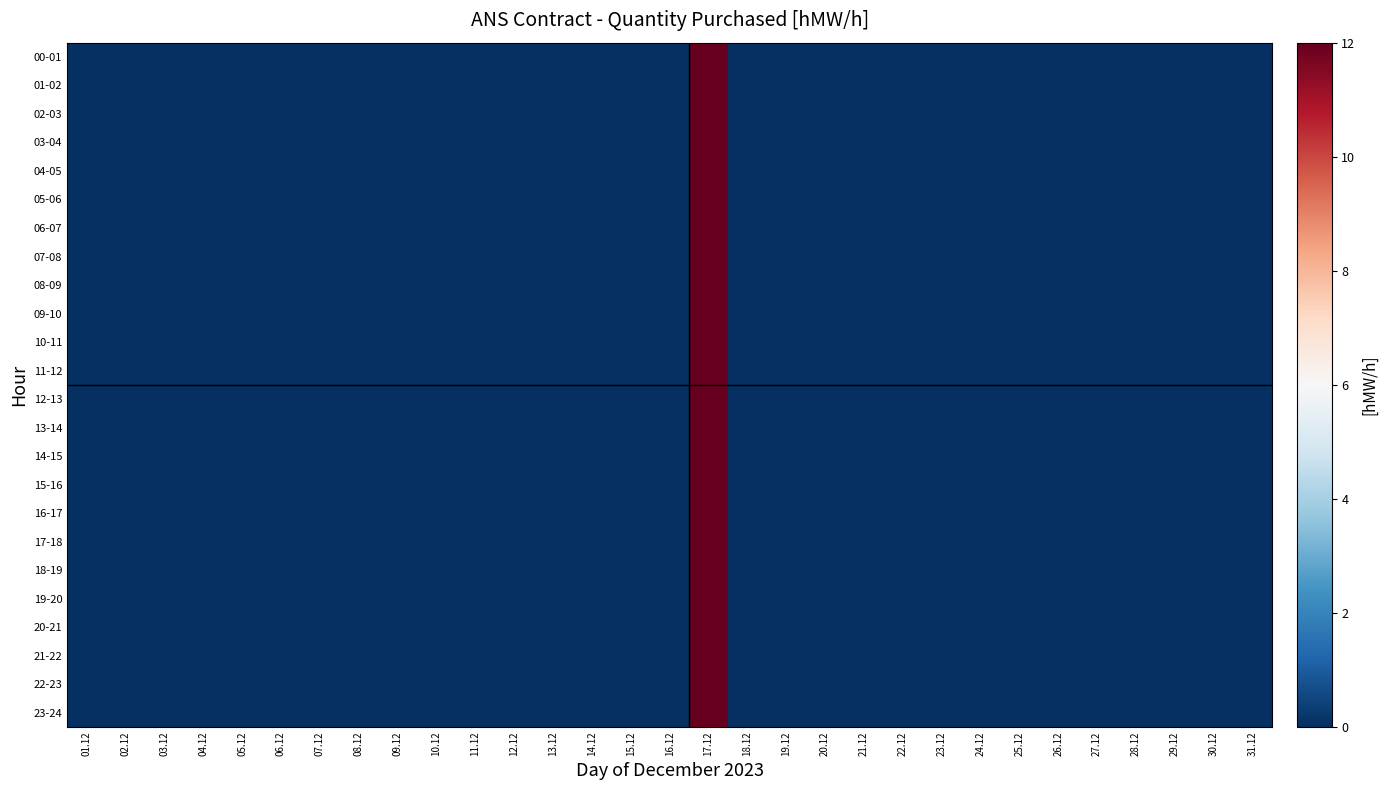

Reading left to right, extract all data points from this chart.

00-01: 01.12=0	02.12=0	03.12=0	04.12=0	05.12=0	06.12=0	07.12=0	08.12=0	09.12=0	10.12=0	11.12=0	12.12=0	13.12=0	14.12=0	15.12=0	16.12=0	17.12=12	18.12=0	19.12=0	20.12=0	21.12=0	22.12=0	23.12=0	24.12=0	25.12=0	26.12=0	27.12=0	28.12=0	29.12=0	30.12=0	31.12=0
01-02: 01.12=0	02.12=0	03.12=0	04.12=0	05.12=0	06.12=0	07.12=0	08.12=0	09.12=0	10.12=0	11.12=0	12.12=0	13.12=0	14.12=0	15.12=0	16.12=0	17.12=12	18.12=0	19.12=0	20.12=0	21.12=0	22.12=0	23.12=0	24.12=0	25.12=0	26.12=0	27.12=0	28.12=0	29.12=0	30.12=0	31.12=0
02-03: 01.12=0	02.12=0	03.12=0	04.12=0	05.12=0	06.12=0	07.12=0	08.12=0	09.12=0	10.12=0	11.12=0	12.12=0	13.12=0	14.12=0	15.12=0	16.12=0	17.12=12	18.12=0	19.12=0	20.12=0	21.12=0	22.12=0	23.12=0	24.12=0	25.12=0	26.12=0	27.12=0	28.12=0	29.12=0	30.12=0	31.12=0
03-04: 01.12=0	02.12=0	03.12=0	04.12=0	05.12=0	06.12=0	07.12=0	08.12=0	09.12=0	10.12=0	11.12=0	12.12=0	13.12=0	14.12=0	15.12=0	16.12=0	17.12=12	18.12=0	19.12=0	20.12=0	21.12=0	22.12=0	23.12=0	24.12=0	25.12=0	26.12=0	27.12=0	28.12=0	29.12=0	30.12=0	31.12=0
04-05: 01.12=0	02.12=0	03.12=0	04.12=0	05.12=0	06.12=0	07.12=0	08.12=0	09.12=0	10.12=0	11.12=0	12.12=0	13.12=0	14.12=0	15.12=0	16.12=0	17.12=12	18.12=0	19.12=0	20.12=0	21.12=0	22.12=0	23.12=0	24.12=0	25.12=0	26.12=0	27.12=0	28.12=0	29.12=0	30.12=0	31.12=0
05-06: 01.12=0	02.12=0	03.12=0	04.12=0	05.12=0	06.12=0	07.12=0	08.12=0	09.12=0	10.12=0	11.12=0	12.12=0	13.12=0	14.12=0	15.12=0	16.12=0	17.12=12	18.12=0	19.12=0	20.12=0	21.12=0	22.12=0	23.12=0	24.12=0	25.12=0	26.12=0	27.12=0	28.12=0	29.12=0	30.12=0	31.12=0
06-07: 01.12=0	02.12=0	03.12=0	04.12=0	05.12=0	06.12=0	07.12=0	08.12=0	09.12=0	10.12=0	11.12=0	12.12=0	13.12=0	14.12=0	15.12=0	16.12=0	17.12=12	18.12=0	19.12=0	20.12=0	21.12=0	22.12=0	23.12=0	24.12=0	25.12=0	26.12=0	27.12=0	28.12=0	29.12=0	30.12=0	31.12=0
07-08: 01.12=0	02.12=0	03.12=0	04.12=0	05.12=0	06.12=0	07.12=0	08.12=0	09.12=0	10.12=0	11.12=0	12.12=0	13.12=0	14.12=0	15.12=0	16.12=0	17.12=12	18.12=0	19.12=0	20.12=0	21.12=0	22.12=0	23.12=0	24.12=0	25.12=0	26.12=0	27.12=0	28.12=0	29.12=0	30.12=0	31.12=0
08-09: 01.12=0	02.12=0	03.12=0	04.12=0	05.12=0	06.12=0	07.12=0	08.12=0	09.12=0	10.12=0	11.12=0	12.12=0	13.12=0	14.12=0	15.12=0	16.12=0	17.12=12	18.12=0	19.12=0	20.12=0	21.12=0	22.12=0	23.12=0	24.12=0	25.12=0	26.12=0	27.12=0	28.12=0	29.12=0	30.12=0	31.12=0
09-10: 01.12=0	02.12=0	03.12=0	04.12=0	05.12=0	06.12=0	07.12=0	08.12=0	09.12=0	10.12=0	11.12=0	12.12=0	13.12=0	14.12=0	15.12=0	16.12=0	17.12=12	18.12=0	19.12=0	20.12=0	21.12=0	22.12=0	23.12=0	24.12=0	25.12=0	26.12=0	27.12=0	28.12=0	29.12=0	30.12=0	31.12=0
10-11: 01.12=0	02.12=0	03.12=0	04.12=0	05.12=0	06.12=0	07.12=0	08.12=0	09.12=0	10.12=0	11.12=0	12.12=0	13.12=0	14.12=0	15.12=0	16.12=0	17.12=12	18.12=0	19.12=0	20.12=0	21.12=0	22.12=0	23.12=0	24.12=0	25.12=0	26.12=0	27.12=0	28.12=0	29.12=0	30.12=0	31.12=0
11-12: 01.12=0	02.12=0	03.12=0	04.12=0	05.12=0	06.12=0	07.12=0	08.12=0	09.12=0	10.12=0	11.12=0	12.12=0	13.12=0	14.12=0	15.12=0	16.12=0	17.12=12	18.12=0	19.12=0	20.12=0	21.12=0	22.12=0	23.12=0	24.12=0	25.12=0	26.12=0	27.12=0	28.12=0	29.12=0	30.12=0	31.12=0
12-13: 01.12=0	02.12=0	03.12=0	04.12=0	05.12=0	06.12=0	07.12=0	08.12=0	09.12=0	10.12=0	11.12=0	12.12=0	13.12=0	14.12=0	15.12=0	16.12=0	17.12=12	18.12=0	19.12=0	20.12=0	21.12=0	22.12=0	23.12=0	24.12=0	25.12=0	26.12=0	27.12=0	28.12=0	29.12=0	30.12=0	31.12=0
13-14: 01.12=0	02.12=0	03.12=0	04.12=0	05.12=0	06.12=0	07.12=0	08.12=0	09.12=0	10.12=0	11.12=0	12.12=0	13.12=0	14.12=0	15.12=0	16.12=0	17.12=12	18.12=0	19.12=0	20.12=0	21.12=0	22.12=0	23.12=0	24.12=0	25.12=0	26.12=0	27.12=0	28.12=0	29.12=0	30.12=0	31.12=0
14-15: 01.12=0	02.12=0	03.12=0	04.12=0	05.12=0	06.12=0	07.12=0	08.12=0	09.12=0	10.12=0	11.12=0	12.12=0	13.12=0	14.12=0	15.12=0	16.12=0	17.12=12	18.12=0	19.12=0	20.12=0	21.12=0	22.12=0	23.12=0	24.12=0	25.12=0	26.12=0	27.12=0	28.12=0	29.12=0	30.12=0	31.12=0
15-16: 01.12=0	02.12=0	03.12=0	04.12=0	05.12=0	06.12=0	07.12=0	08.12=0	09.12=0	10.12=0	11.12=0	12.12=0	13.12=0	14.12=0	15.12=0	16.12=0	17.12=12	18.12=0	19.12=0	20.12=0	21.12=0	22.12=0	23.12=0	24.12=0	25.12=0	26.12=0	27.12=0	28.12=0	29.12=0	30.12=0	31.12=0
16-17: 01.12=0	02.12=0	03.12=0	04.12=0	05.12=0	06.12=0	07.12=0	08.12=0	09.12=0	10.12=0	11.12=0	12.12=0	13.12=0	14.12=0	15.12=0	16.12=0	17.12=12	18.12=0	19.12=0	20.12=0	21.12=0	22.12=0	23.12=0	24.12=0	25.12=0	26.12=0	27.12=0	28.12=0	29.12=0	30.12=0	31.12=0
17-18: 01.12=0	02.12=0	03.12=0	04.12=0	05.12=0	06.12=0	07.12=0	08.12=0	09.12=0	10.12=0	11.12=0	12.12=0	13.12=0	14.12=0	15.12=0	16.12=0	17.12=12	18.12=0	19.12=0	20.12=0	21.12=0	22.12=0	23.12=0	24.12=0	25.12=0	26.12=0	27.12=0	28.12=0	29.12=0	30.12=0	31.12=0
18-19: 01.12=0	02.12=0	03.12=0	04.12=0	05.12=0	06.12=0	07.12=0	08.12=0	09.12=0	10.12=0	11.12=0	12.12=0	13.12=0	14.12=0	15.12=0	16.12=0	17.12=12	18.12=0	19.12=0	20.12=0	21.12=0	22.12=0	23.12=0	24.12=0	25.12=0	26.12=0	27.12=0	28.12=0	29.12=0	30.12=0	31.12=0
19-20: 01.12=0	02.12=0	03.12=0	04.12=0	05.12=0	06.12=0	07.12=0	08.12=0	09.12=0	10.12=0	11.12=0	12.12=0	13.12=0	14.12=0	15.12=0	16.12=0	17.12=12	18.12=0	19.12=0	20.12=0	21.12=0	22.12=0	23.12=0	24.12=0	25.12=0	26.12=0	27.12=0	28.12=0	29.12=0	30.12=0	31.12=0
20-21: 01.12=0	02.12=0	03.12=0	04.12=0	05.12=0	06.12=0	07.12=0	08.12=0	09.12=0	10.12=0	11.12=0	12.12=0	13.12=0	14.12=0	15.12=0	16.12=0	17.12=12	18.12=0	19.12=0	20.12=0	21.12=0	22.12=0	23.12=0	24.12=0	25.12=0	26.12=0	27.12=0	28.12=0	29.12=0	30.12=0	31.12=0
21-22: 01.12=0	02.12=0	03.12=0	04.12=0	05.12=0	06.12=0	07.12=0	08.12=0	09.12=0	10.12=0	11.12=0	12.12=0	13.12=0	14.12=0	15.12=0	16.12=0	17.12=12	18.12=0	19.12=0	20.12=0	21.12=0	22.12=0	23.12=0	24.12=0	25.12=0	26.12=0	27.12=0	28.12=0	29.12=0	30.12=0	31.12=0
22-23: 01.12=0	02.12=0	03.12=0	04.12=0	05.12=0	06.12=0	07.12=0	08.12=0	09.12=0	10.12=0	11.12=0	12.12=0	13.12=0	14.12=0	15.12=0	16.12=0	17.12=12	18.12=0	19.12=0	20.12=0	21.12=0	22.12=0	23.12=0	24.12=0	25.12=0	26.12=0	27.12=0	28.12=0	29.12=0	30.12=0	31.12=0
23-24: 01.12=0	02.12=0	03.12=0	04.12=0	05.12=0	06.12=0	07.12=0	08.12=0	09.12=0	10.12=0	11.12=0	12.12=0	13.12=0	14.12=0	15.12=0	16.12=0	17.12=12	18.12=0	19.12=0	20.12=0	21.12=0	22.12=0	23.12=0	24.12=0	25.12=0	26.12=0	27.12=0	28.12=0	29.12=0	30.12=0	31.12=0